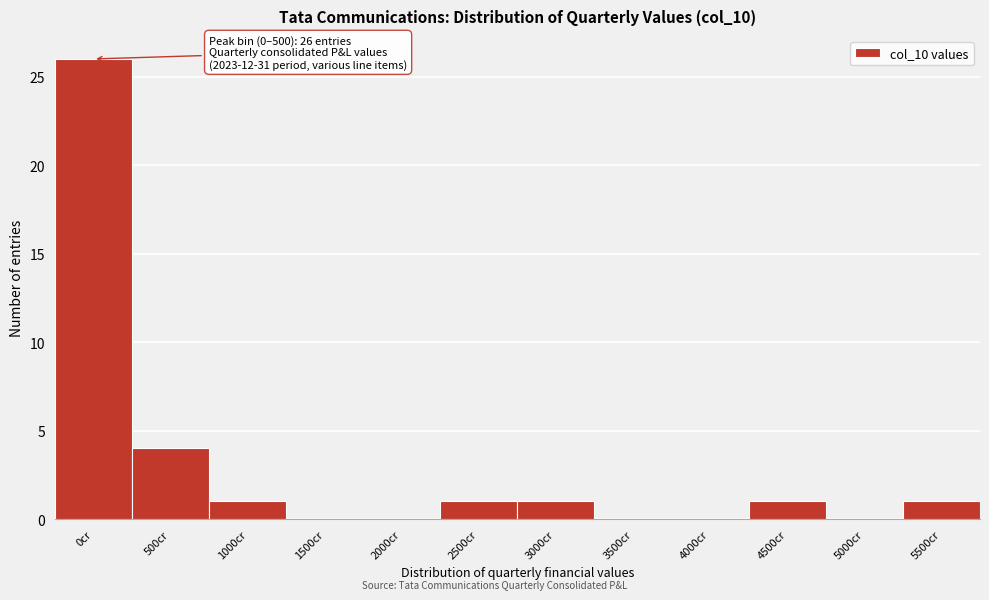

Reading left to right, list all the values displayed in this chart.

0cr=26	500cr=4	1000cr=1	1500cr=0	2000cr=0	2500cr=1	3000cr=1	3500cr=0	4000cr=0	4500cr=1	5000cr=0	5500cr=1